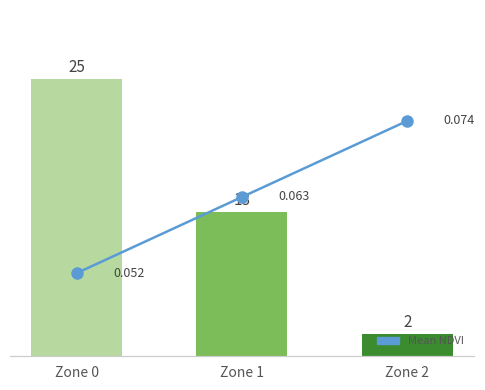

What is the lowest value of the Count series?

2.0